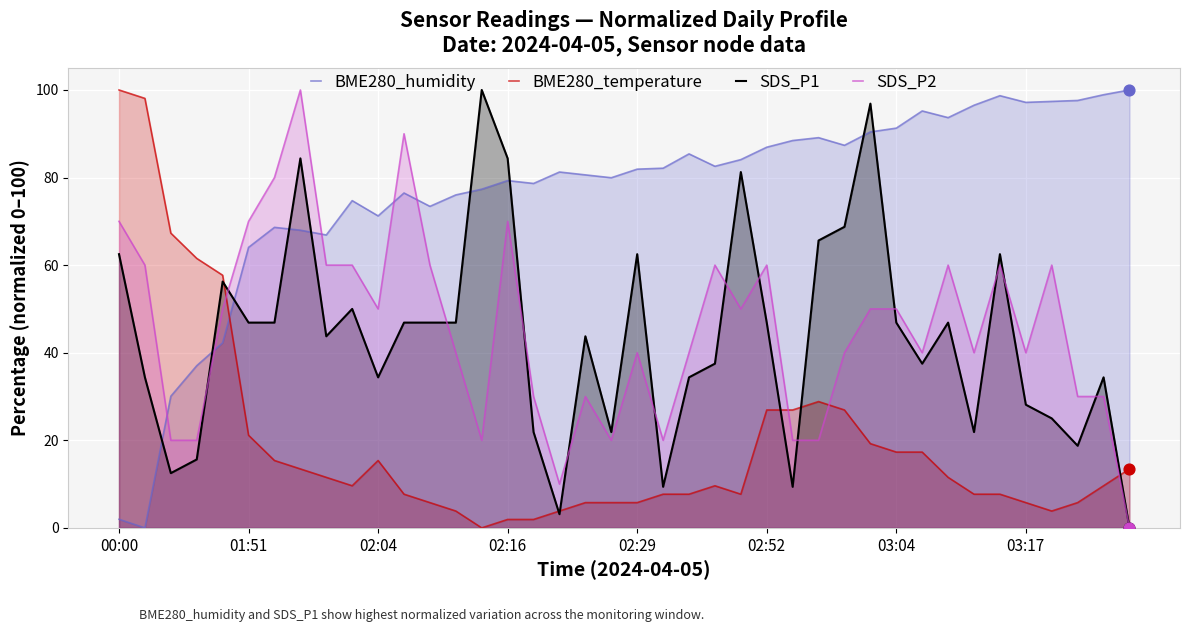

Is the value of BME280_humidity at 12 greater than the value of SDS_P2 at 12?

Yes